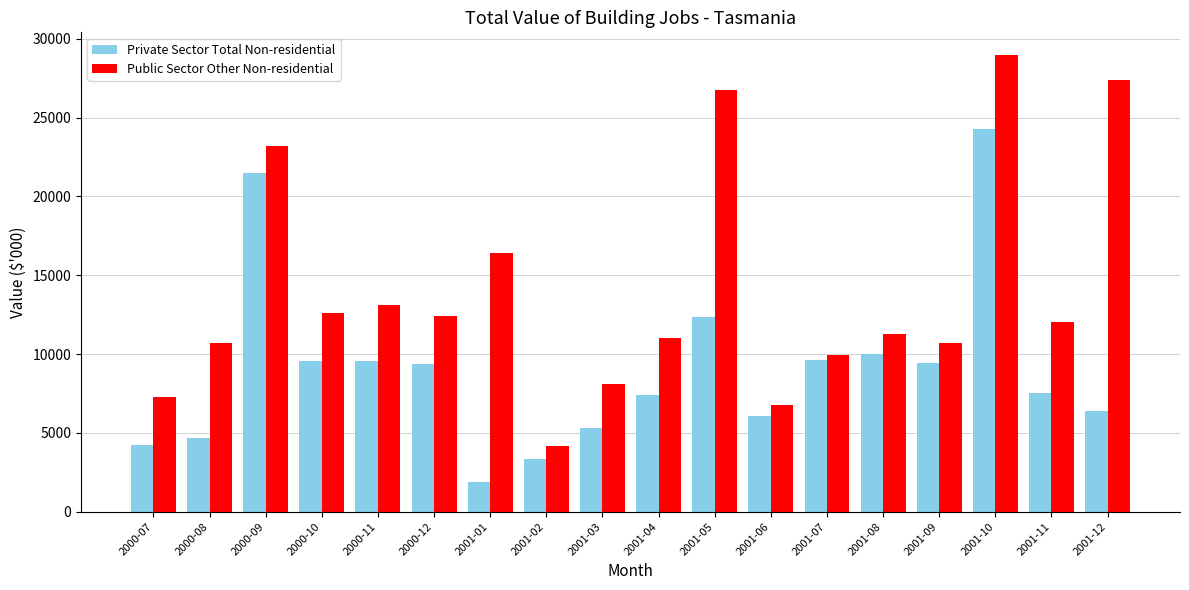

What are all the series names shown in the legend?

Private Sector Total Non-residential, Public Sector Other Non-residential